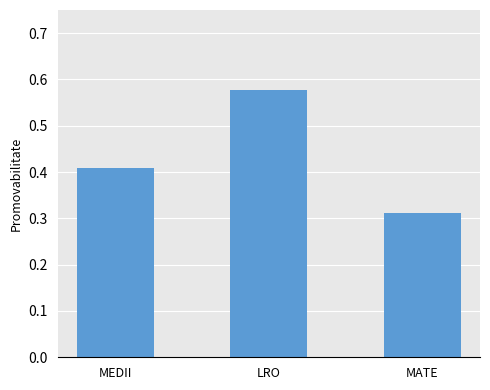

What is the sum of all values?

1.3